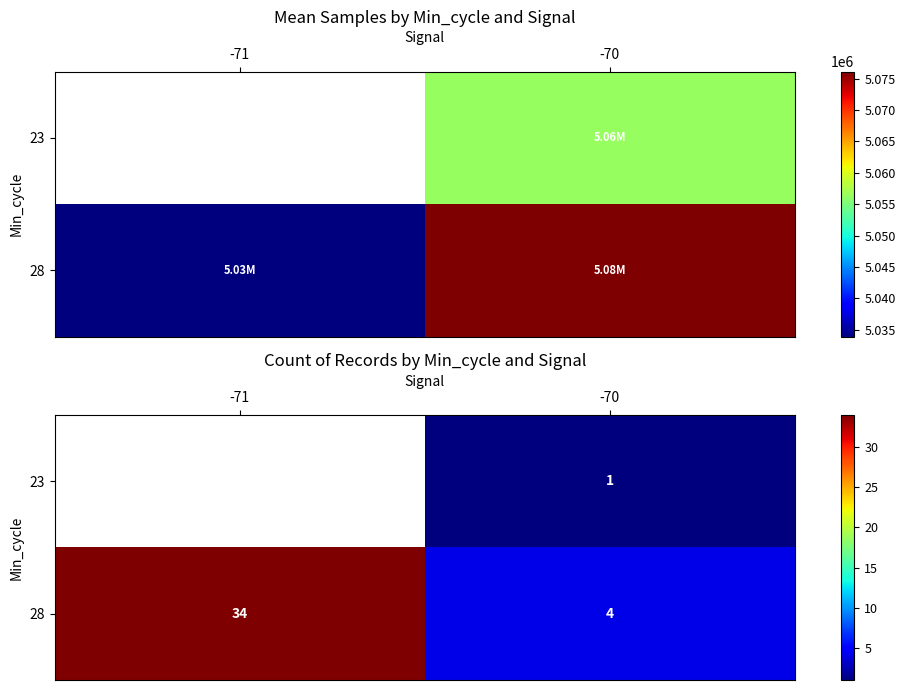

The value of 23 at -70 is 1.4. True or false?

False